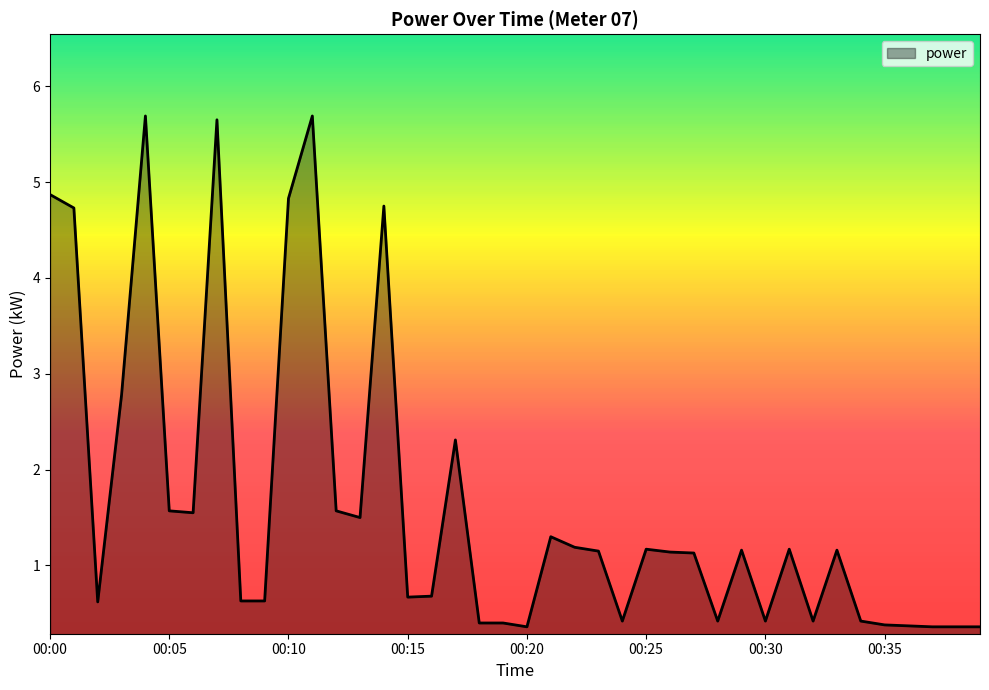

What is the difference between the maximum and minimum values?

5.3